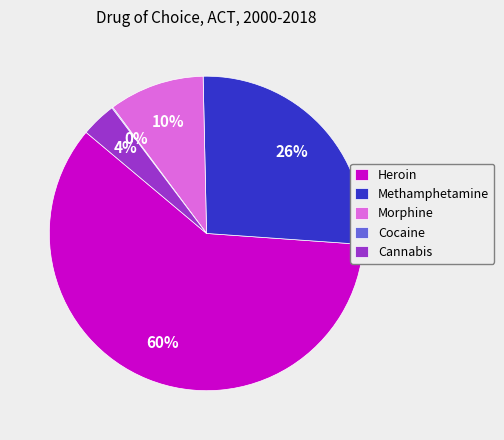

Is it true that Methamphetamine is 26% of the pie?

True